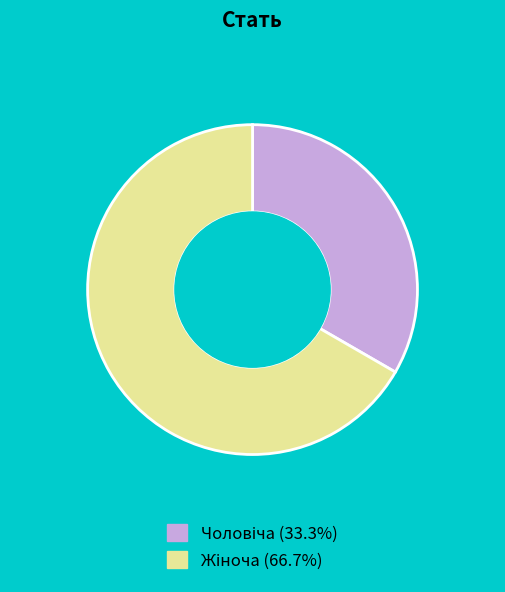

Is there a majority slice in this chart?

Yes